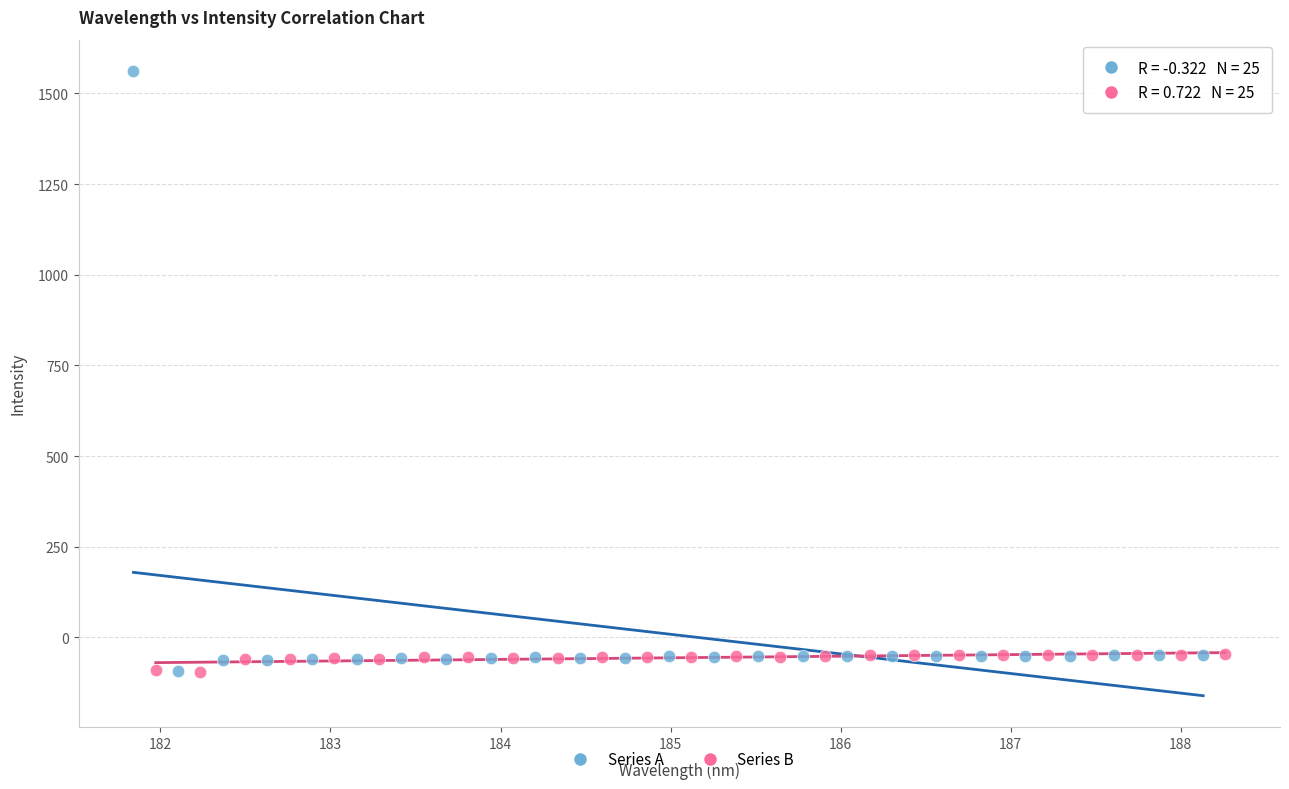

Which series has the largest Y range (max minus min)?

Series A